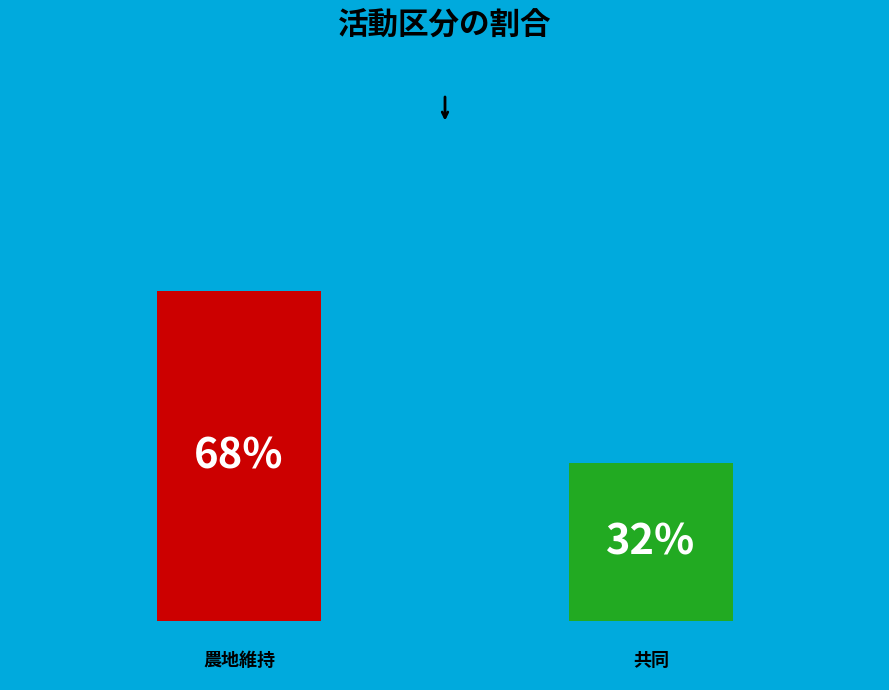

How many groups of bars are there?

1